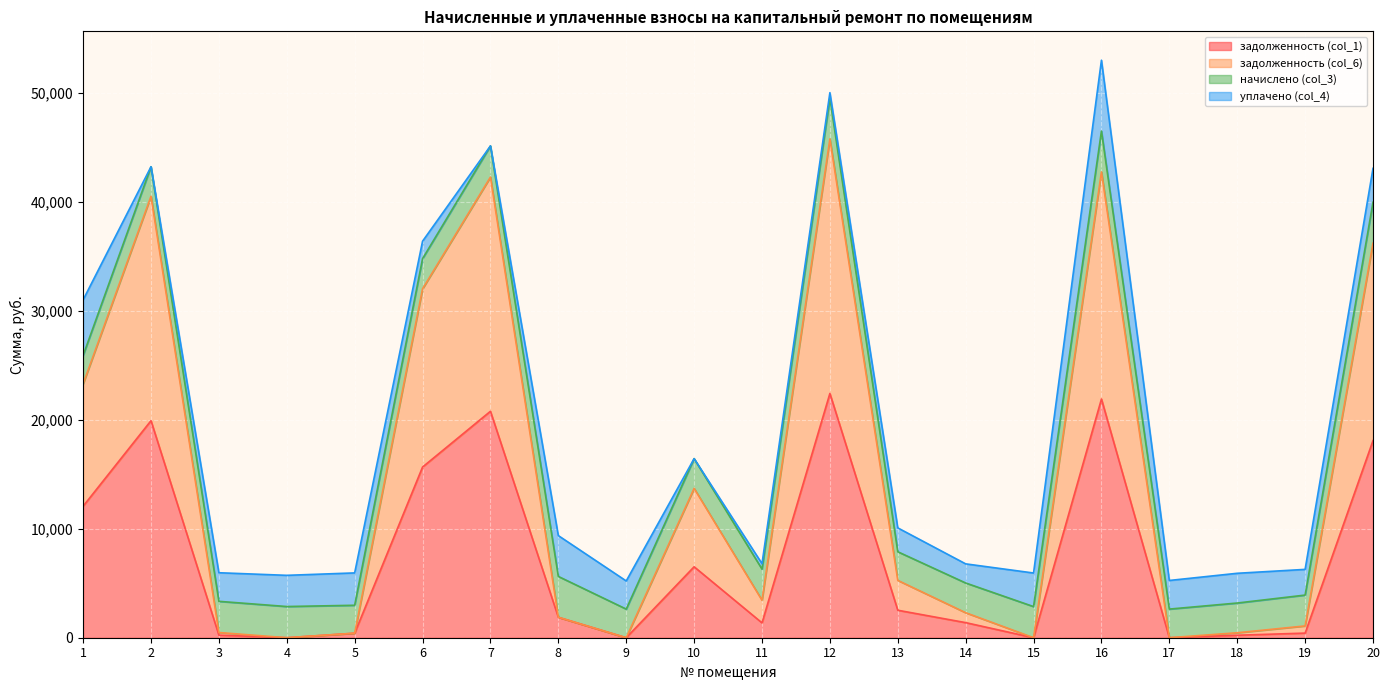

Is it true that задолженность (col_6) equals 414.2 at 5?

True